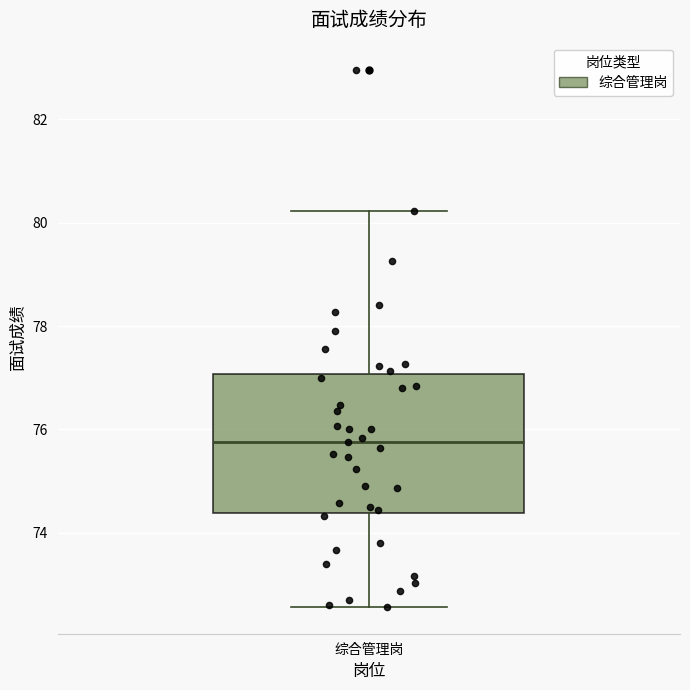

Where does the median line of the box for 综合管理岗 sit on the y-axis? The values are not printed on the chart, so give them approximately, as read against the axis.

75.8